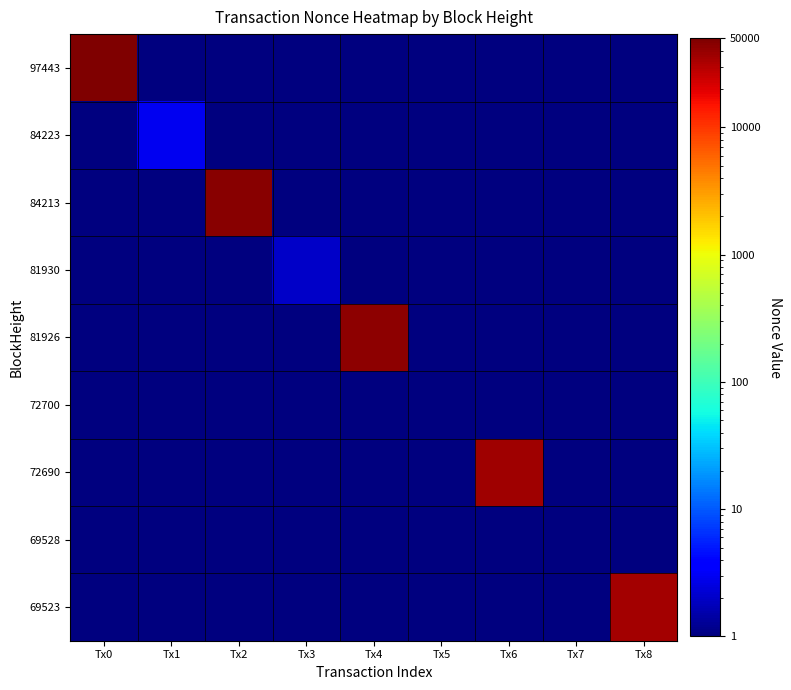

How many series are shown in this chart?

9